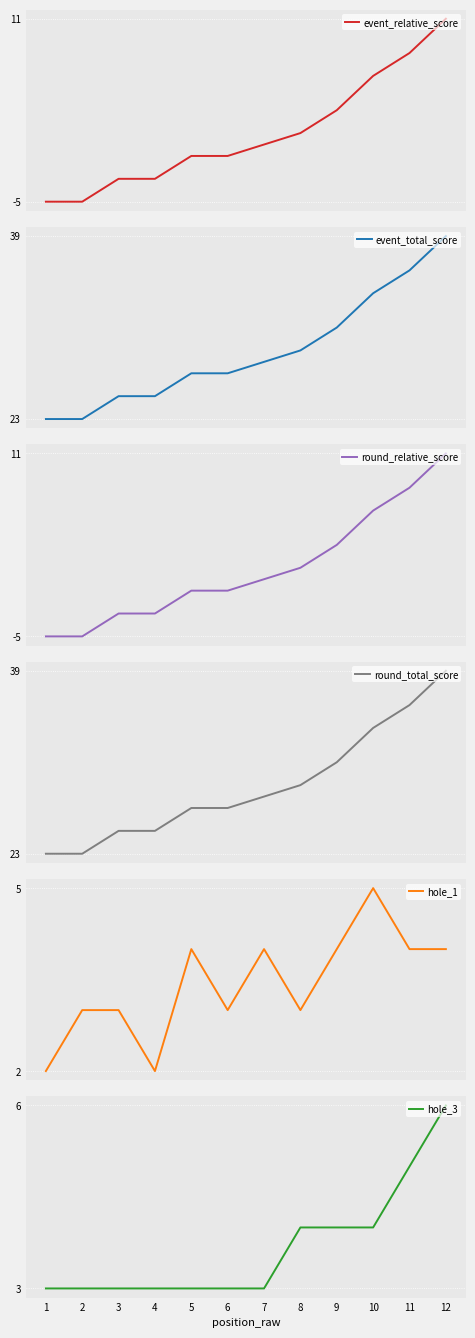

What value does the round_relative_score series have at 8?

1